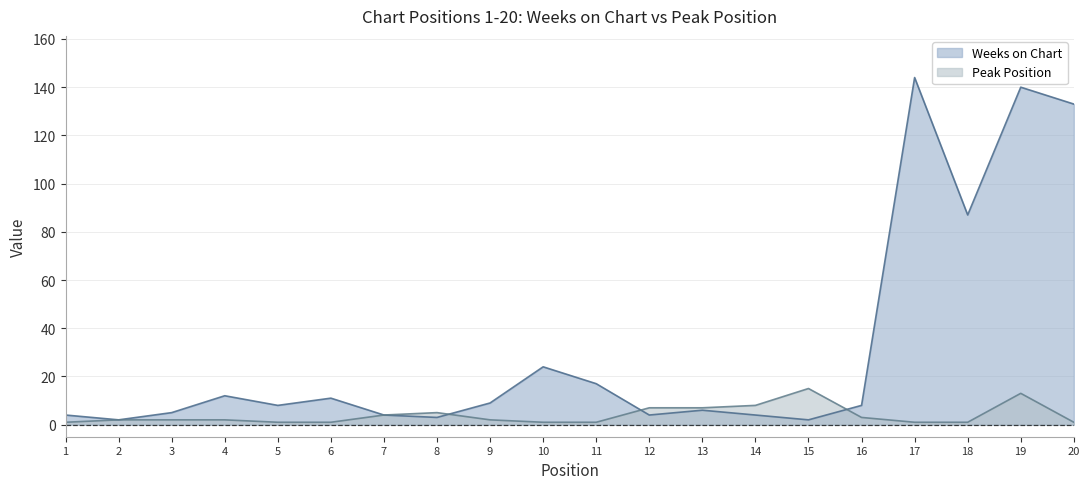

What is the maximum value shown in the chart?

144